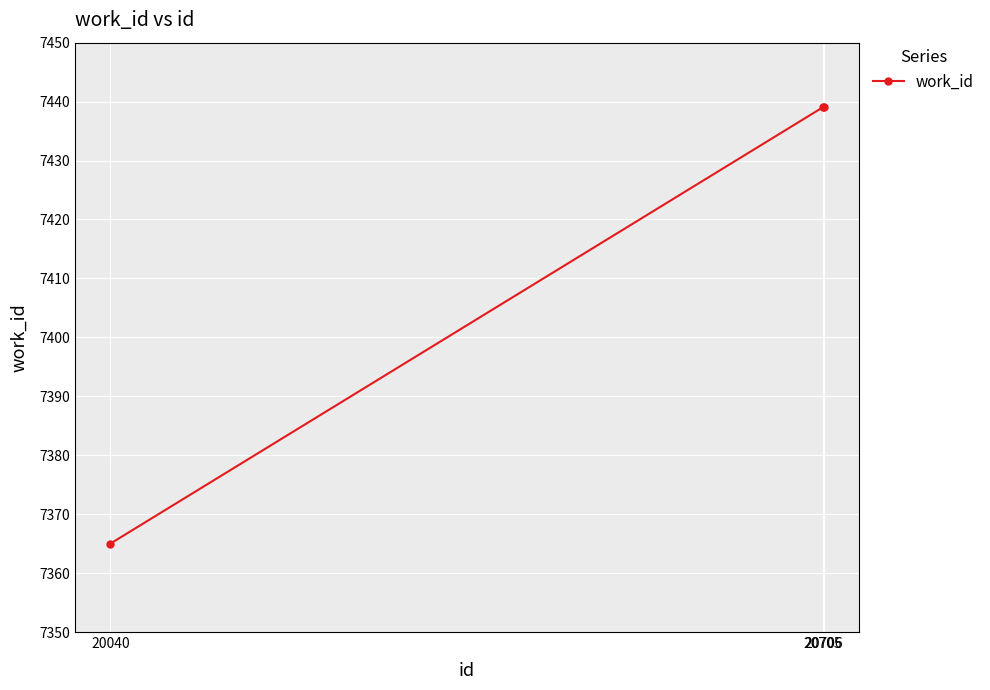

How many values are between 7365 and 7439?

3